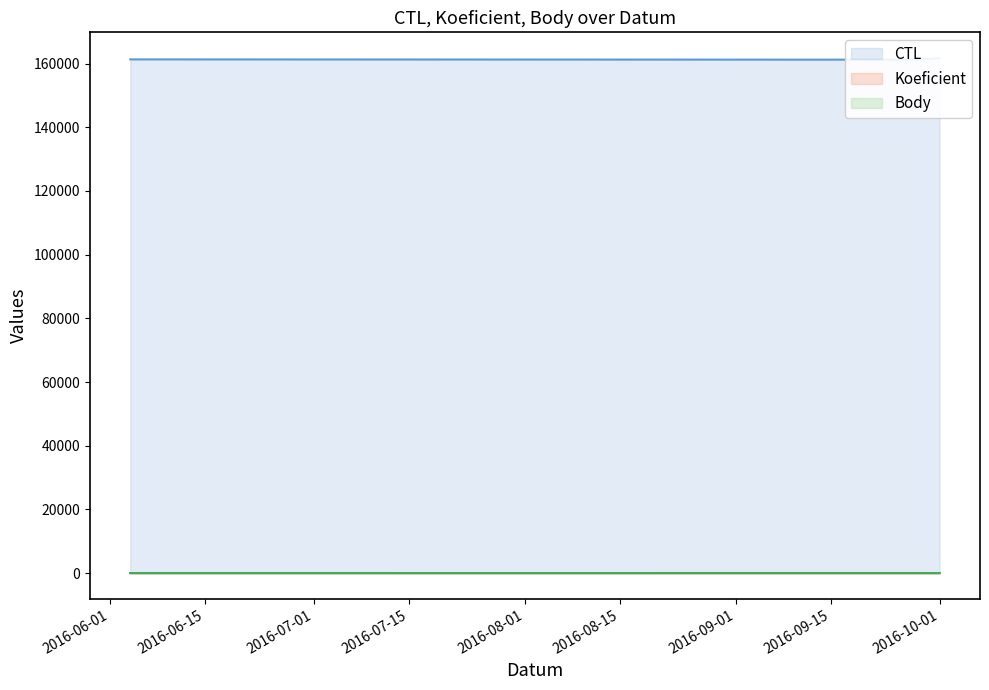

At which label is CTL closest to 161469?

2016-06-04